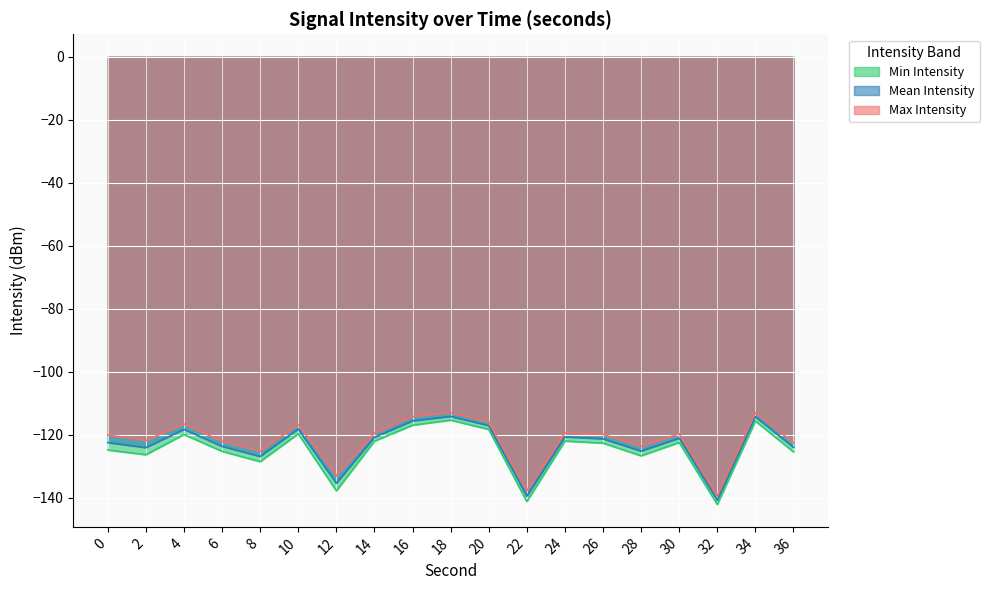

What is the smallest value displayed?

-142.1